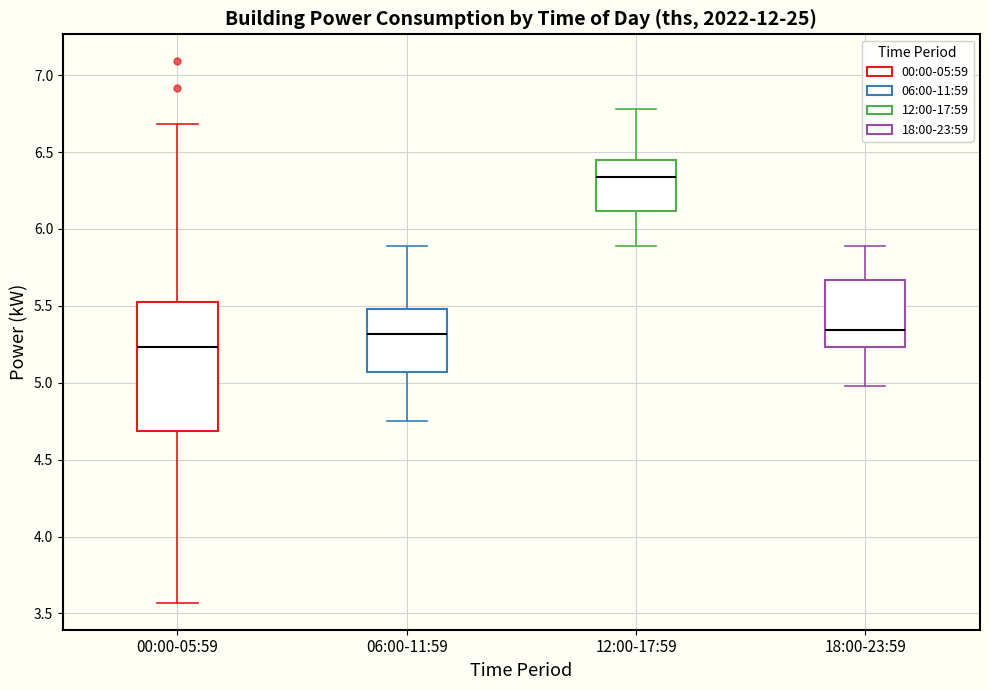

Reading left to right, read every box against the y-axis: the position of its median line, the range the box covers, and the ends of its whiskers. The values are not printed on the chart, so give them approximately, as read against the axis.

00:00-05:59: median 5.25, box 4.70 to 5.50, whiskers 3.55 to 6.70
06:00-11:59: median 5.30, box 5.05 to 5.50, whiskers 4.75 to 5.90
12:00-17:59: median 6.35, box 6.10 to 6.45, whiskers 5.90 to 6.80
18:00-23:59: median 5.35, box 5.25 to 5.65, whiskers 5.00 to 5.90